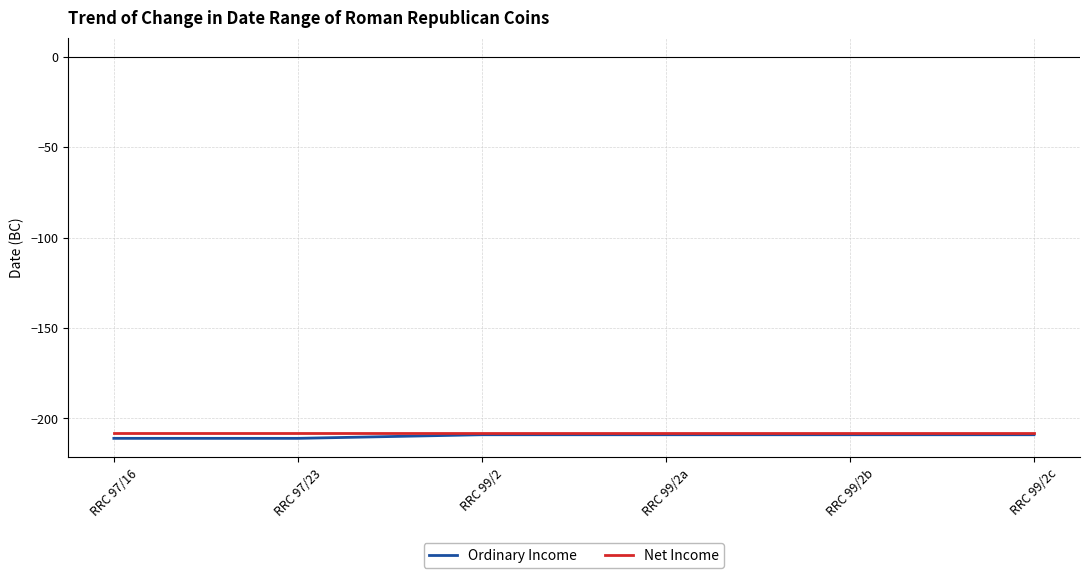

What is the total value across all series at RRC 99/2b?

-417